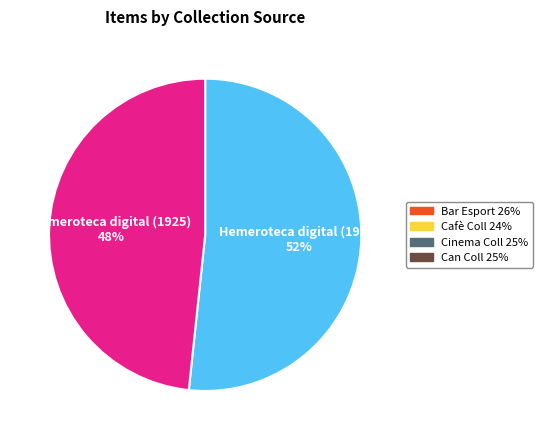

Is it true that Hemeroteca digital (1925) is 48% of the pie?

True